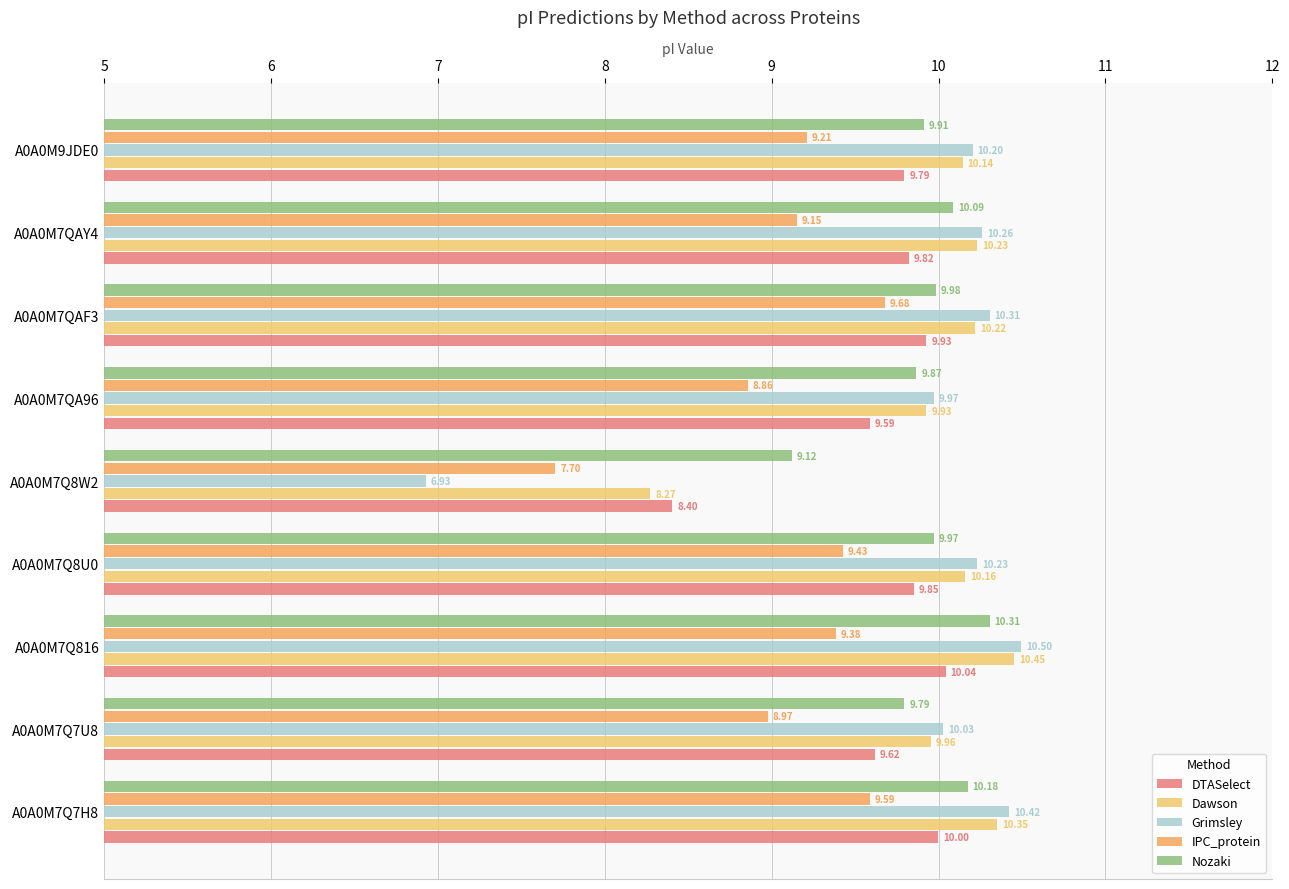

Which series changed the most between A0A0M7Q7H8 and A0A0M7Q8U0?

Nozaki